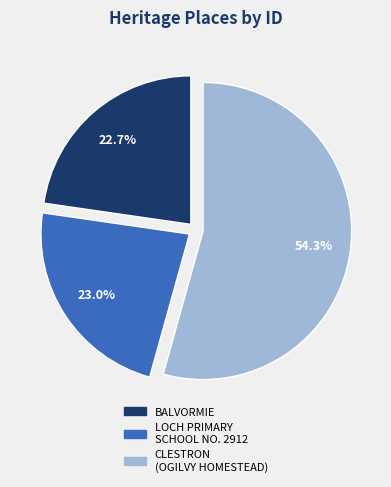

Is there a majority slice in this chart?

Yes